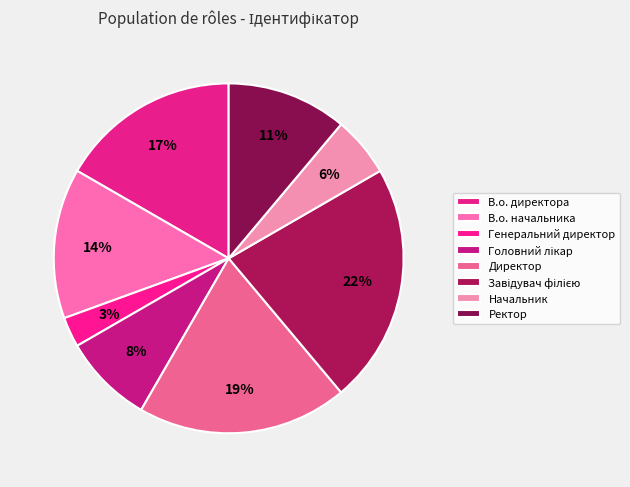

Count the number of slices in the pie.

8